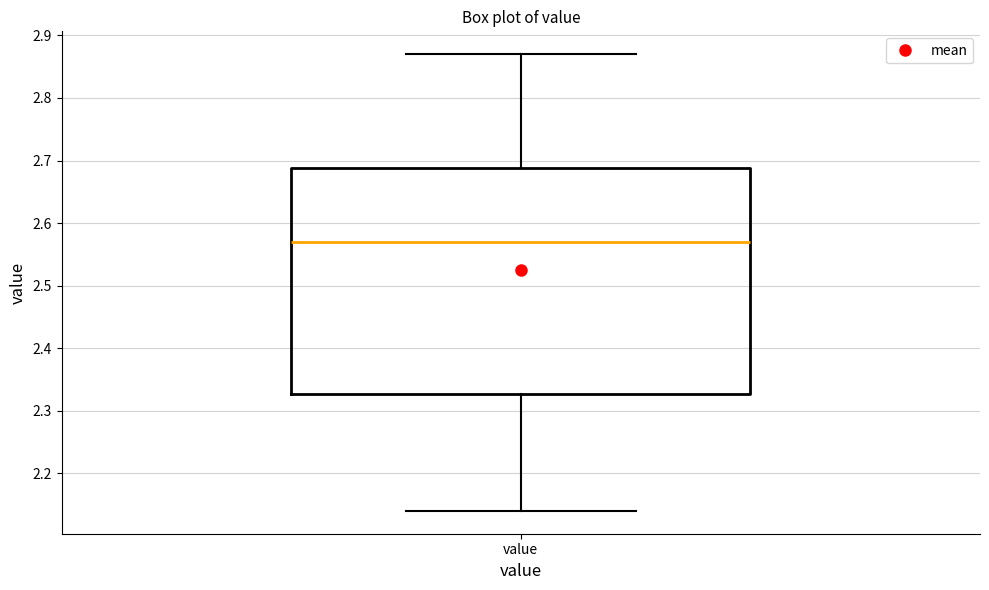

Read this box plot against the y-axis: the position of the median line, the range covered by the box, and the ends of both whiskers. The values are not printed on the chart, so give them approximately, as read against the axis.

median 2.57, box 2.33 to 2.69, whiskers 2.14 to 2.87